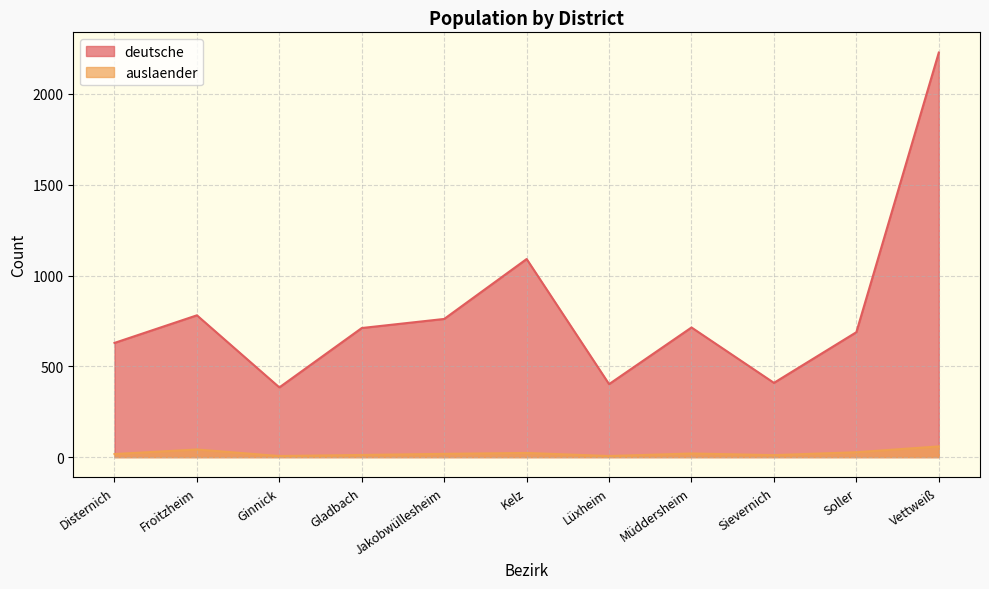

What is the maximum value for deutsche?

2228